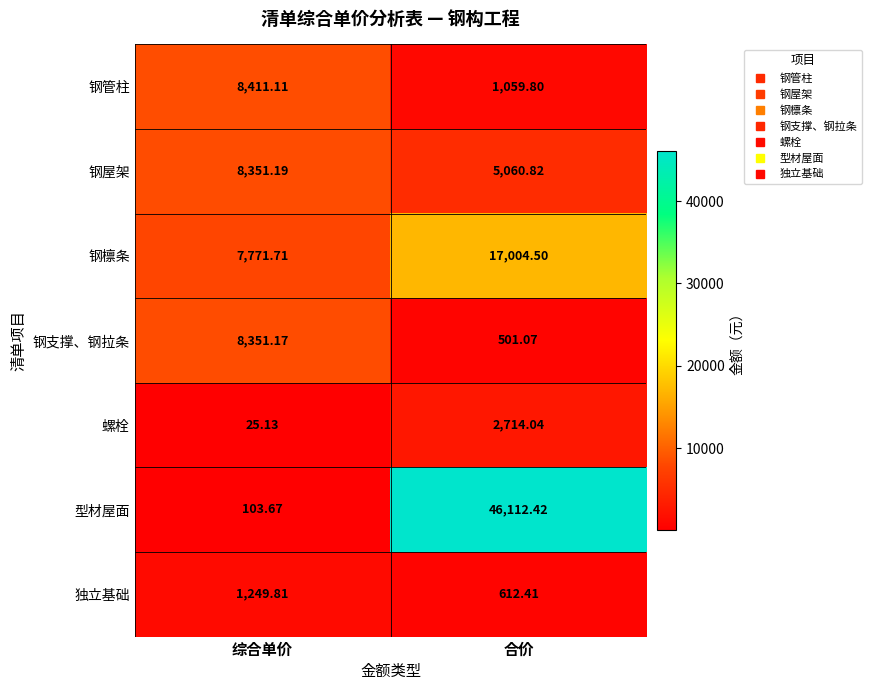

List the series in order of their peak value, highest first.

型材屋面, 钢檩条, 钢管柱, 钢屋架, 钢支撑、钢拉条, 螺栓, 独立基础